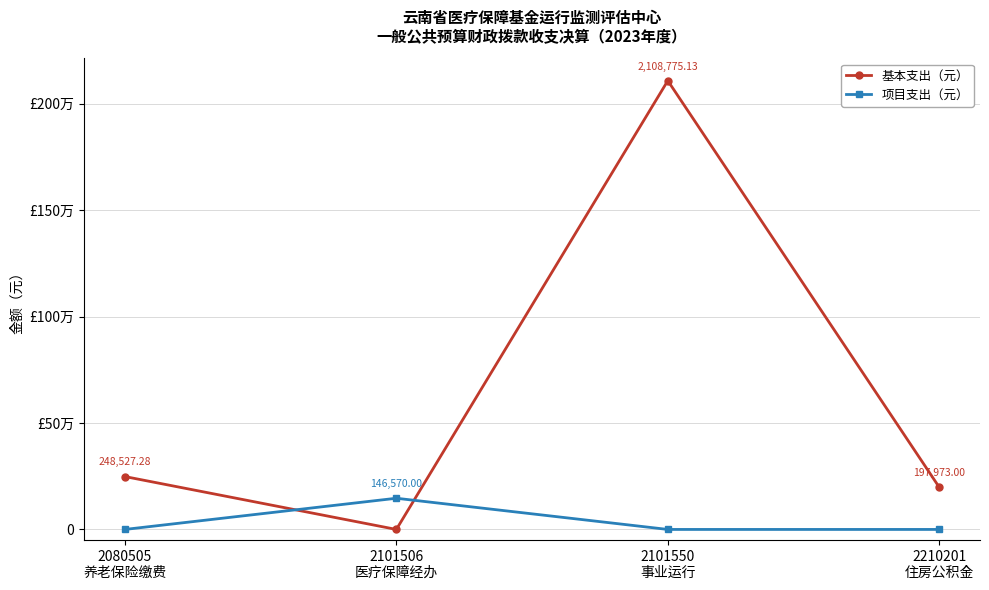

What are all the series names shown in the legend?

基本支出（元）, 项目支出（元）